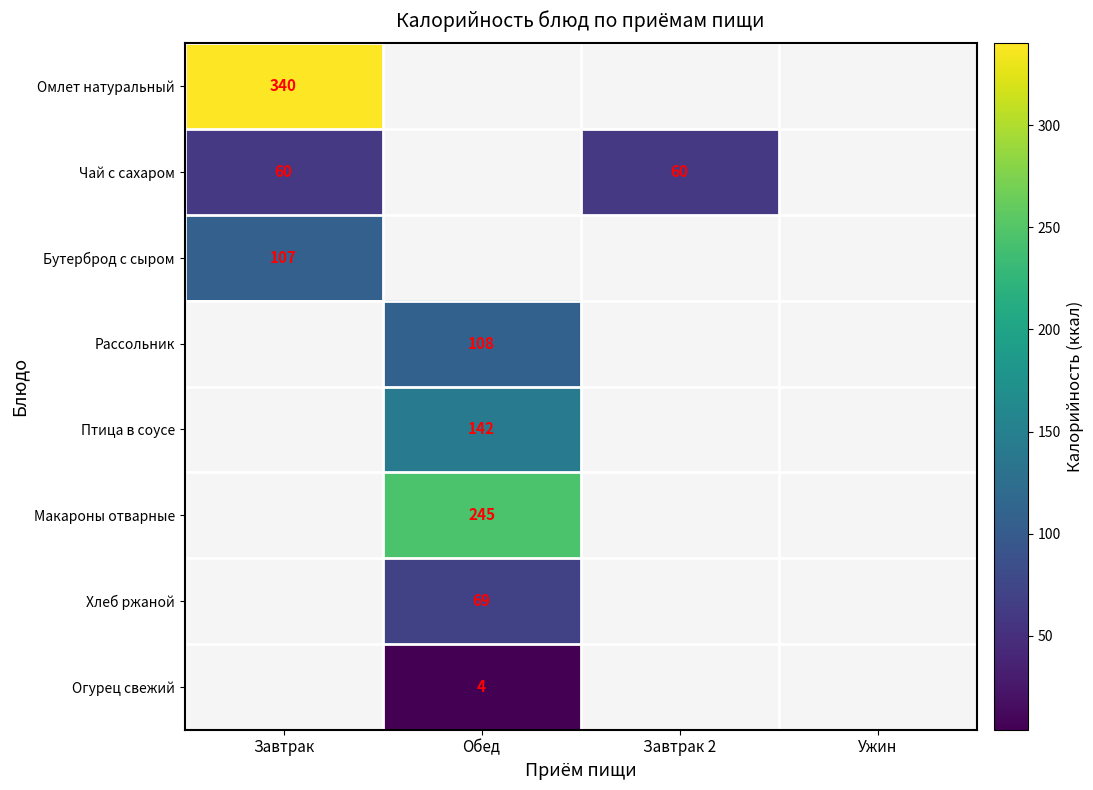

Is it true that Чай с сахаром equals 60 at Завтрак?

True